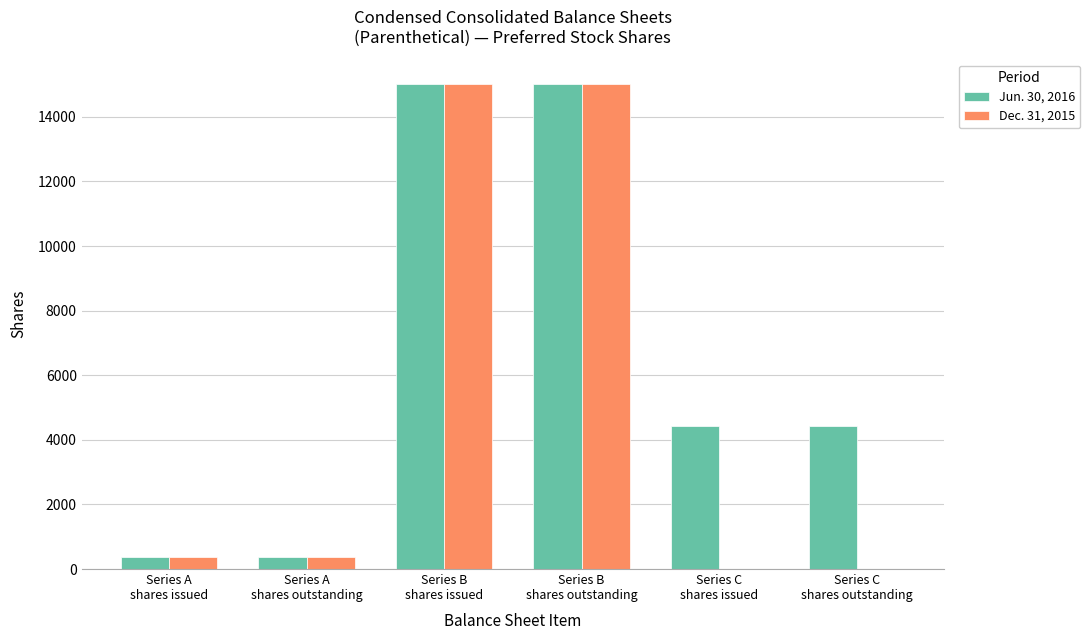

Are the bars grouped side by side (vs. stacked)?

Yes